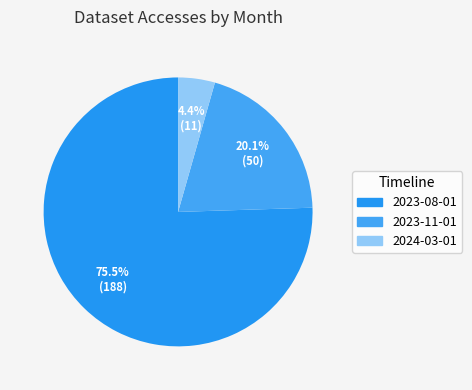

To the nearest percent, what portion does 2023-11-01 represent?

20%